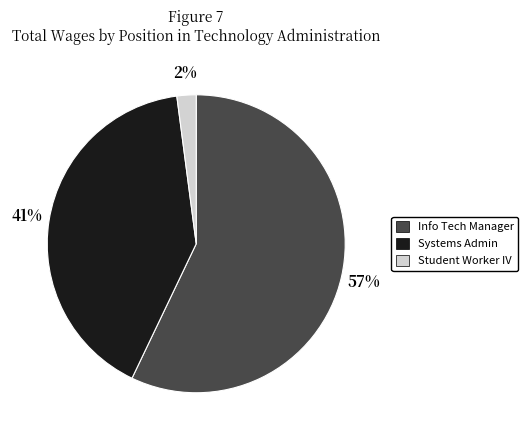

To the nearest percent, what is the difference between the largest and smallest slice percentages?

55%